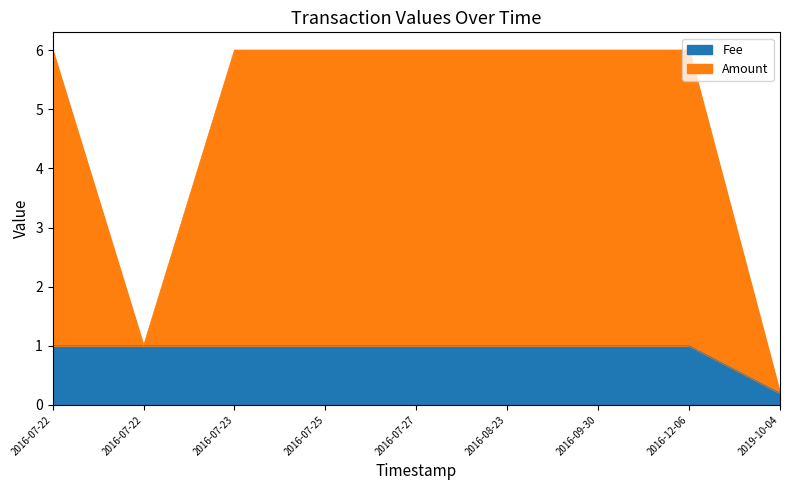

What are all the series names shown in the legend?

Fee, Amount